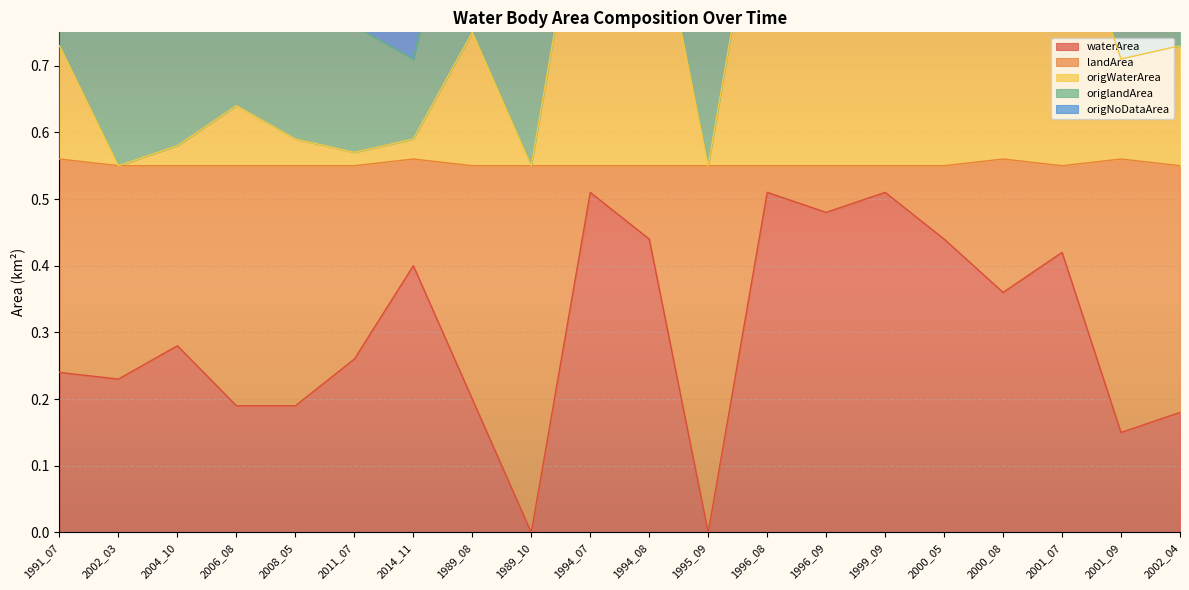

True or false: origNoDataArea and origWaterArea intersect in this chart.

False